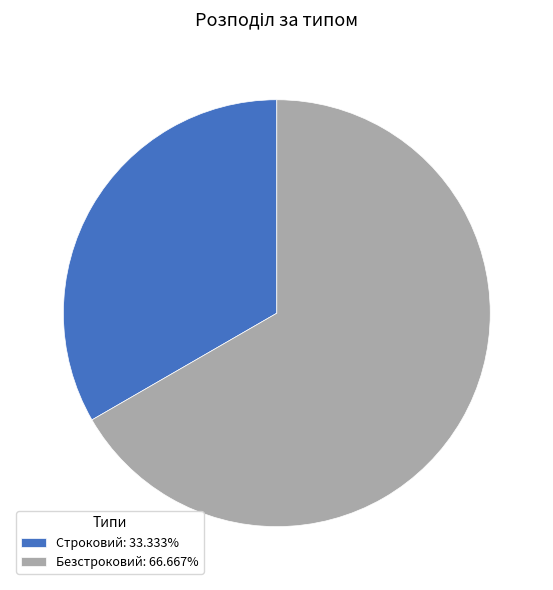

Is the sum of Безстроковий: 66.667% and Строковий: 33.333% greater than half?

Yes